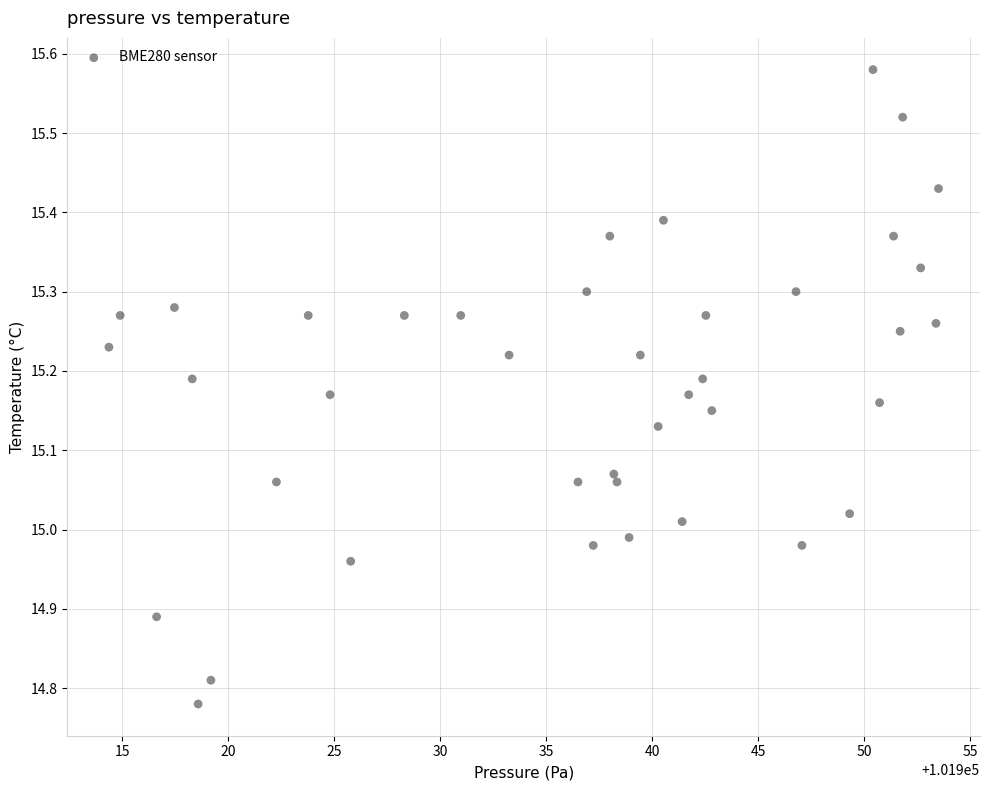

What is the range of X values (max minus min)?

39.1